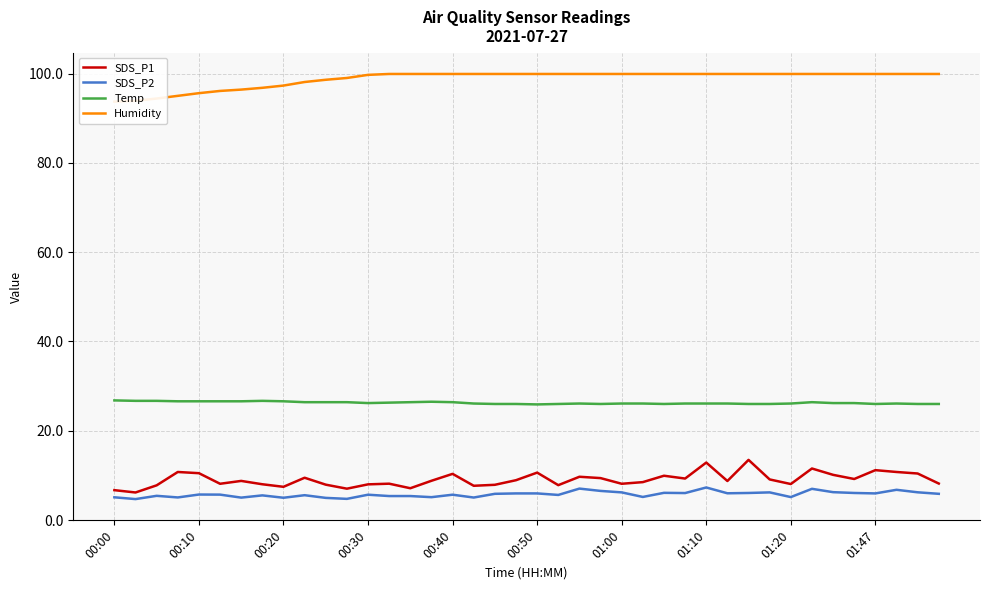

What is the minimum value for Temp?

25.9